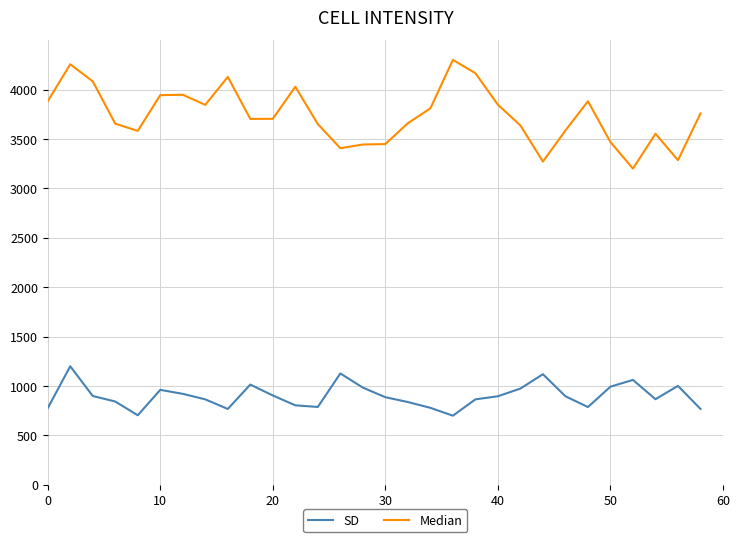

List the series in order of their overall mean, lowest first.

SD, Median